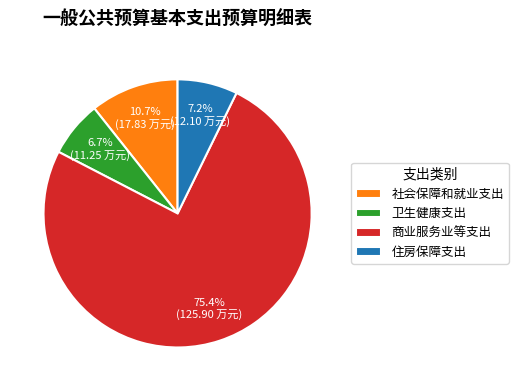

How much of the chart is everything except 社会保障和就业支出?

89.3%